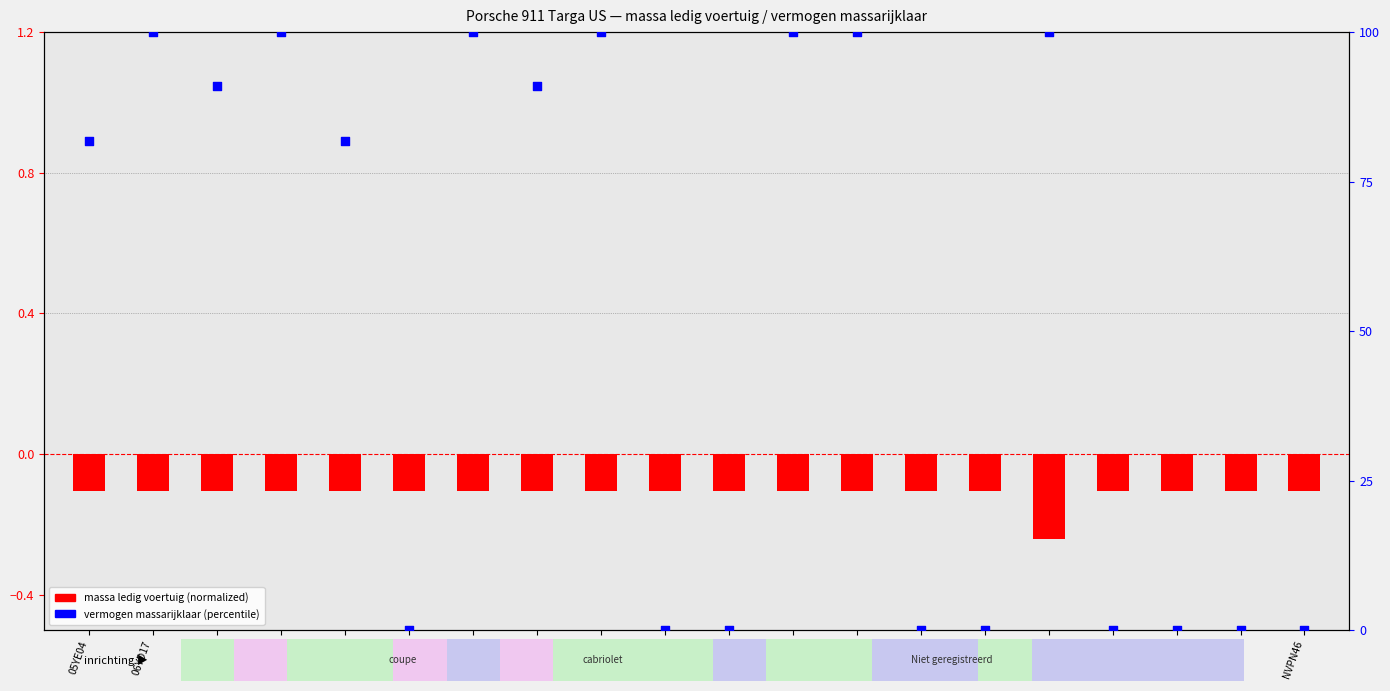

What is the total value across all series at 06YD17?

99.9